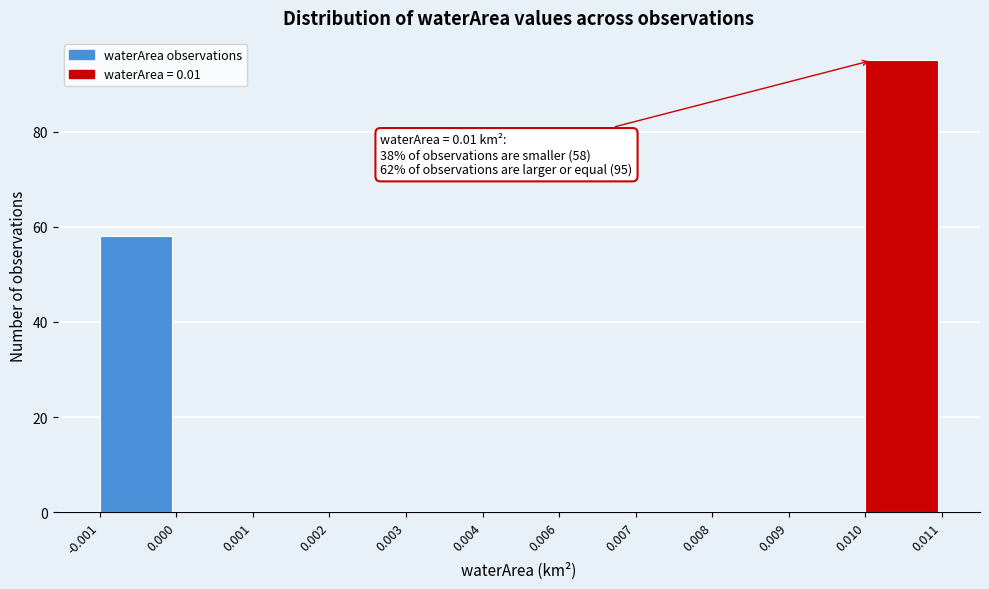

Reading left to right, extract all data points from this chart.

-0.001=58	0.000=0	0.001=0	0.002=0	0.003=0	0.004=0	0.006=0	0.007=0	0.008=0	0.009=0	0.010=95